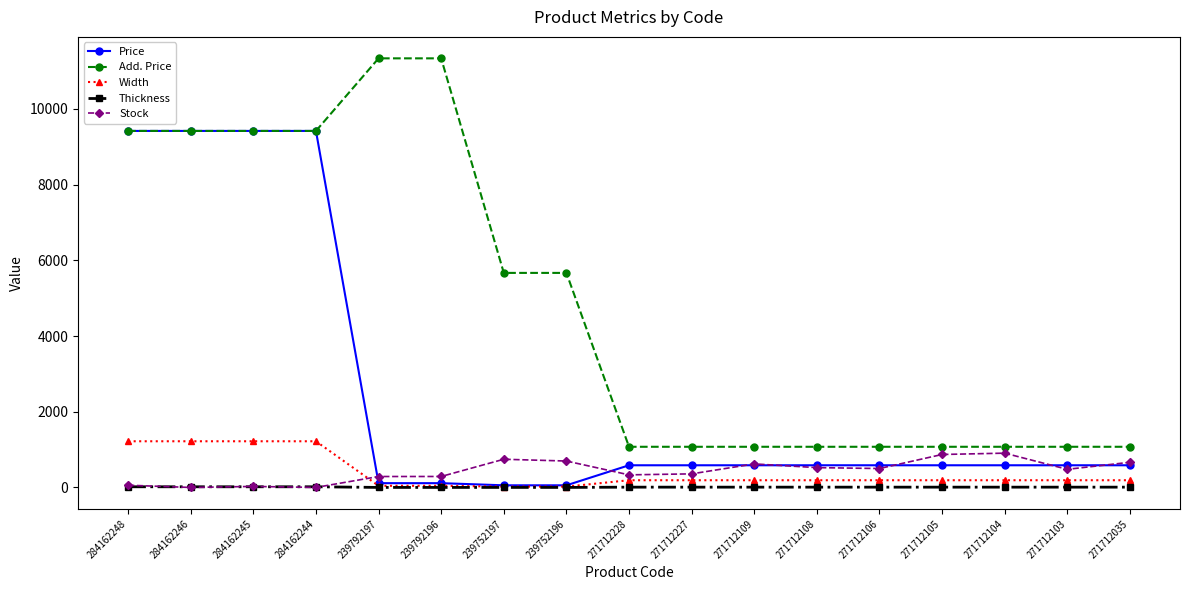

Is it true that Add. Price equals 5667.0 at 239752197?

True